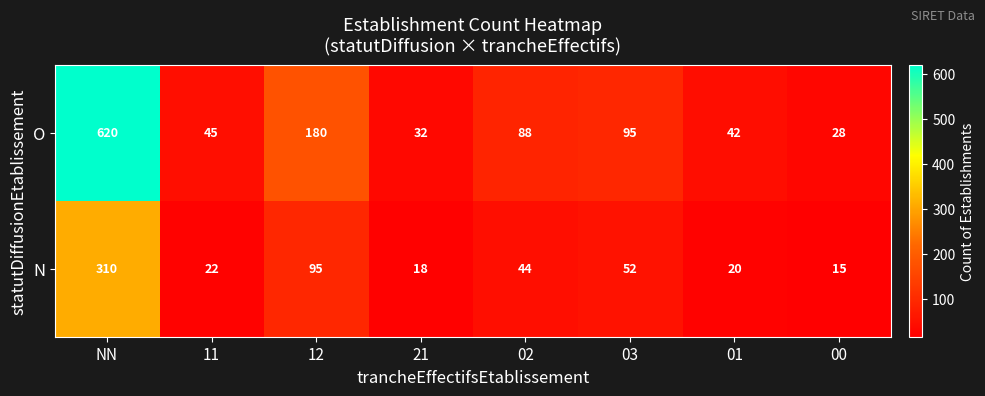

True or false: O has a value of 296 at NN.

False